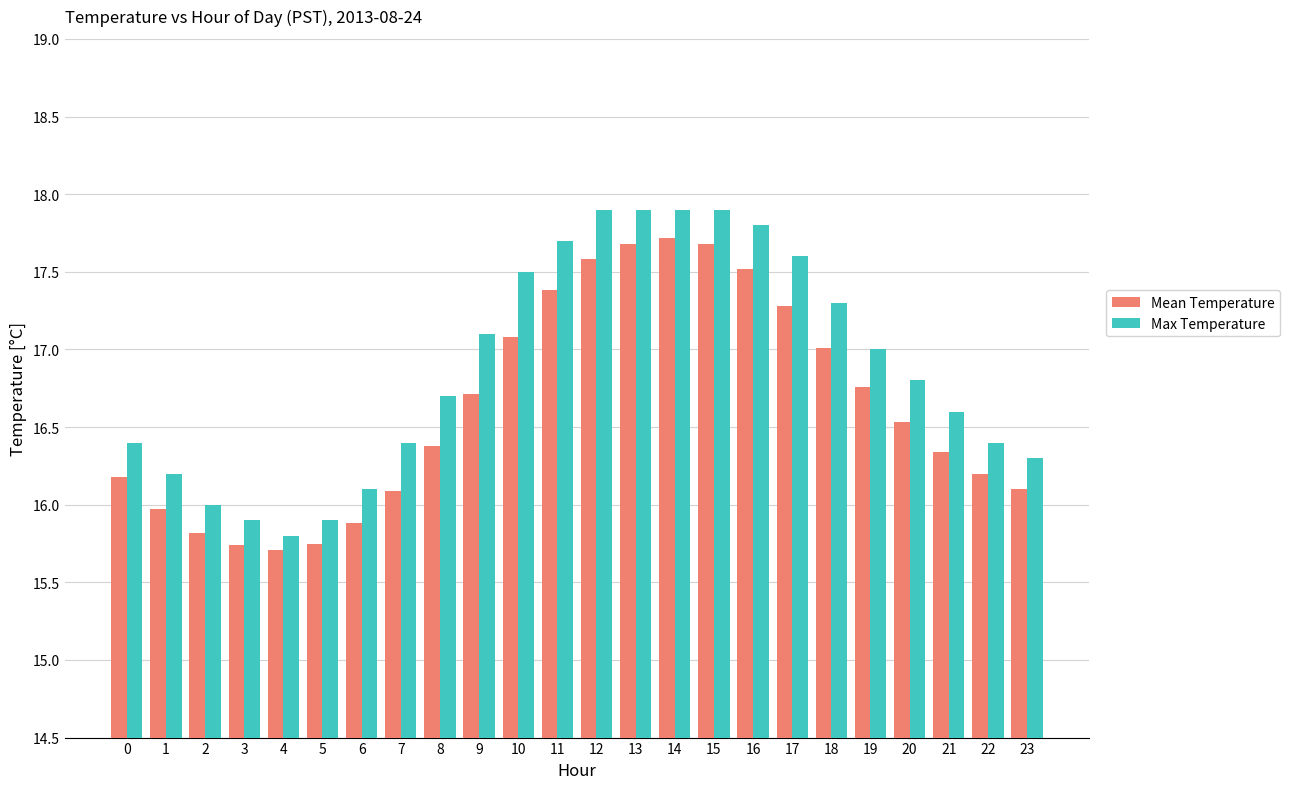

What is the sum of the Max Temperature values at 4 and 1?

32.0